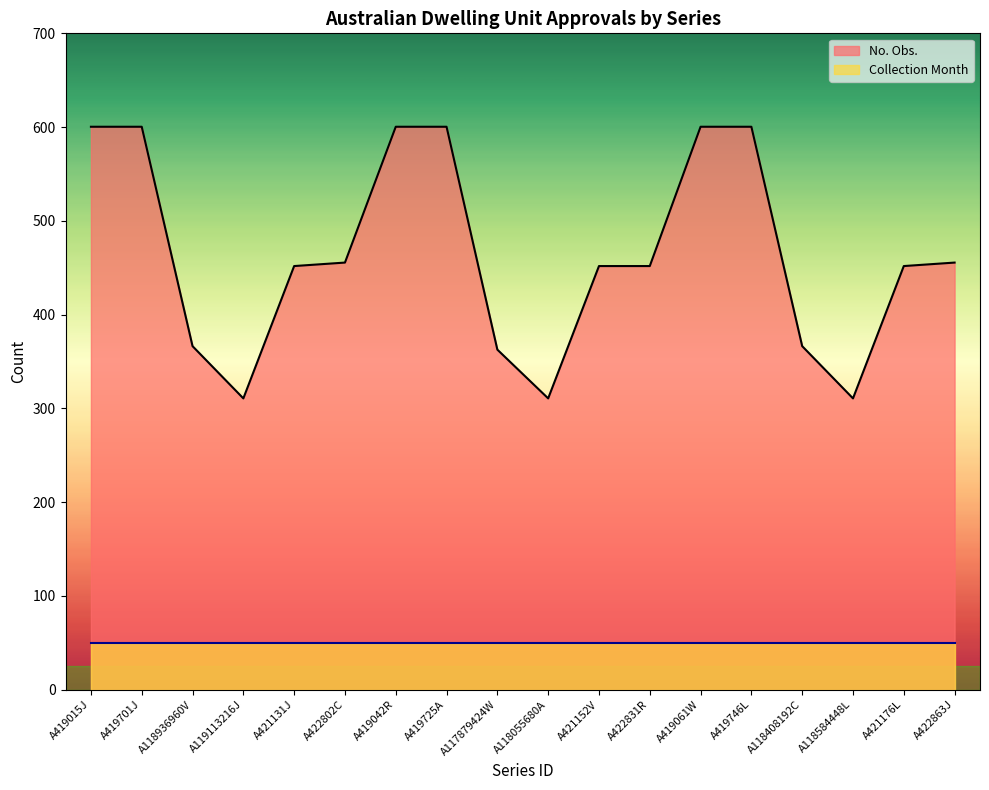

What is the label of the 6th point from the left?

A422802C